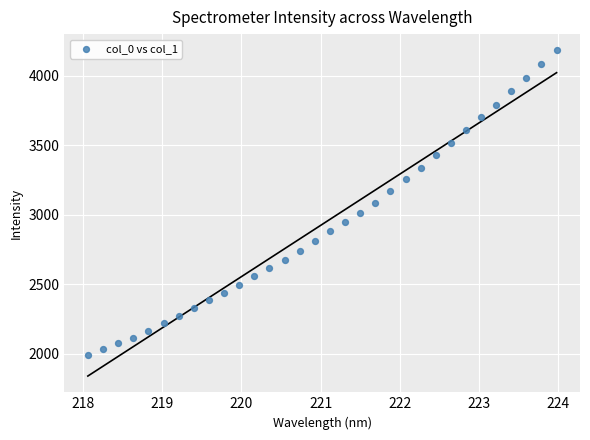

What is the range of X values (max minus min)?

5.9